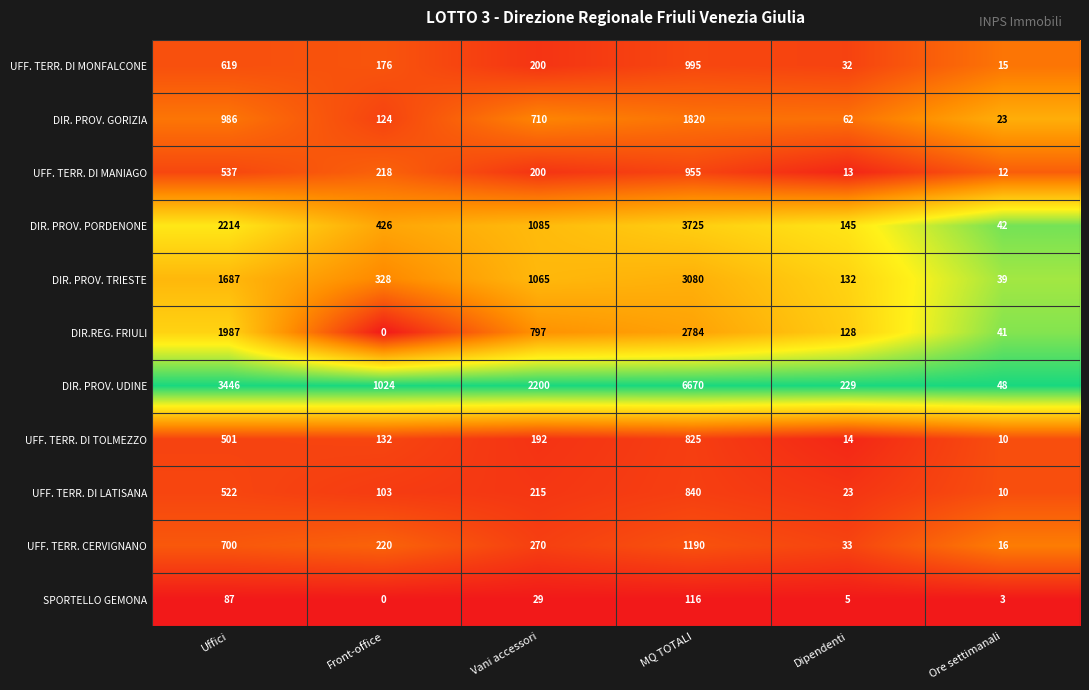

Rank the series by their maximum value, from highest to lowest.

DIR. PROV. UDINE, DIR. PROV. PORDENONE, DIR. PROV. TRIESTE, DIR.REG. FRIULI, DIR. PROV. GORIZIA, UFF. TERR. CERVIGNANO, UFF. TERR. DI MONFALCONE, UFF. TERR. DI MANIAGO, UFF. TERR. DI LATISANA, UFF. TERR. DI TOLMEZZO, SPORTELLO GEMONA